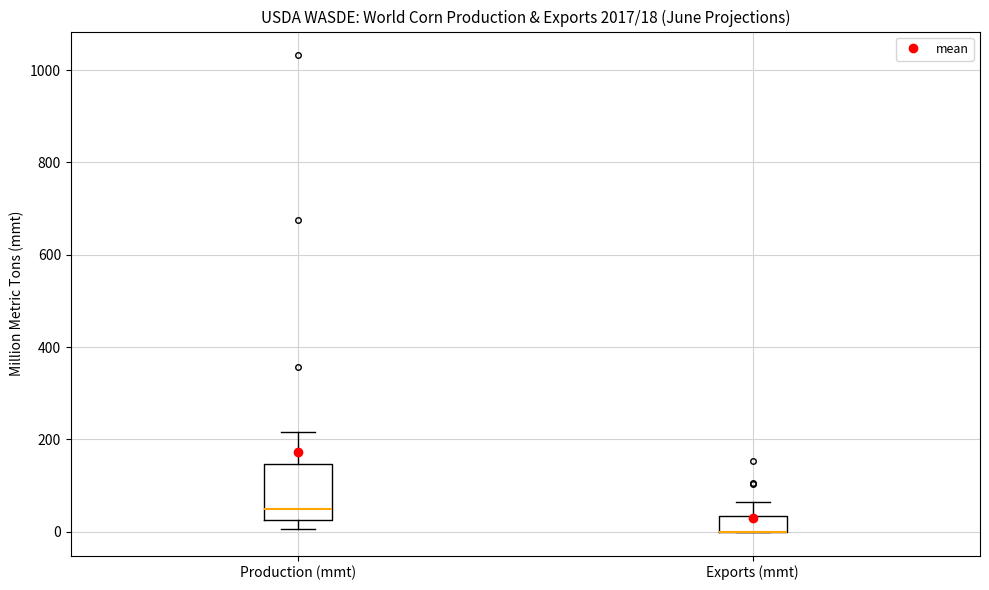

Comparing the boxes themselves (not the whiskers), which one is the tallest?

Production (mmt)